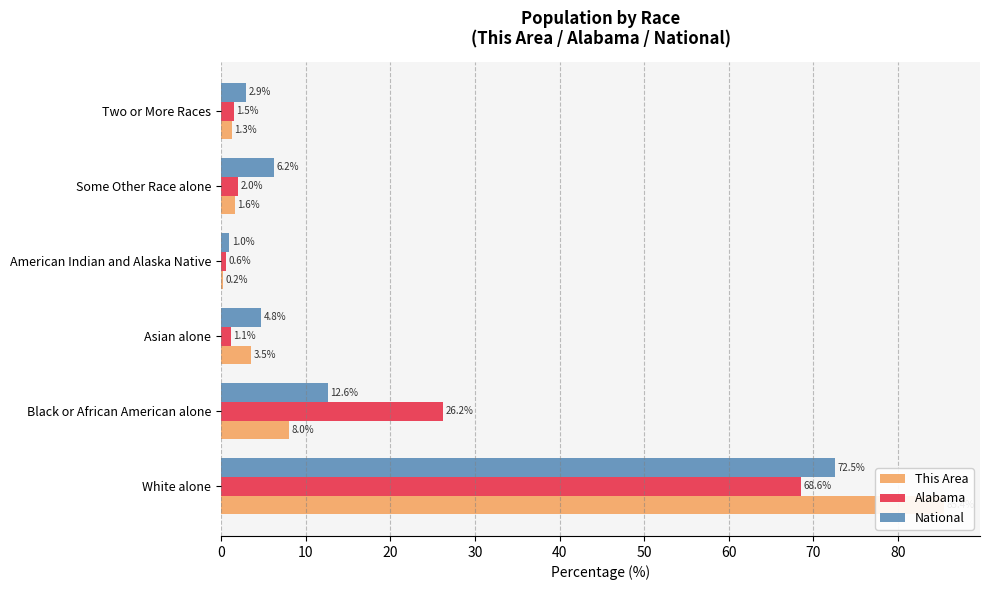

How many groups of bars are there?

6